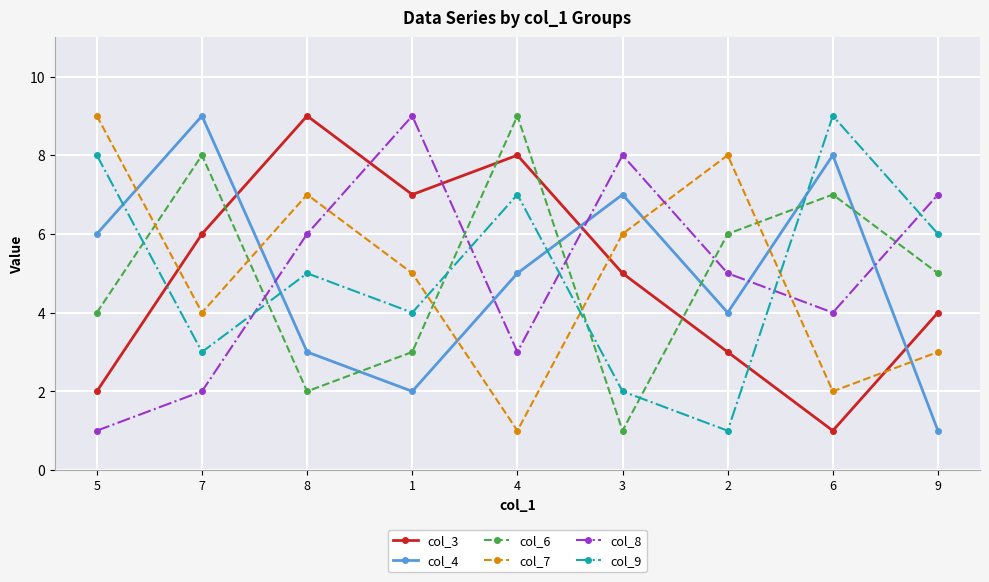

In col_7, how many points are higher than both neighbors (excluding endpoints)?

2